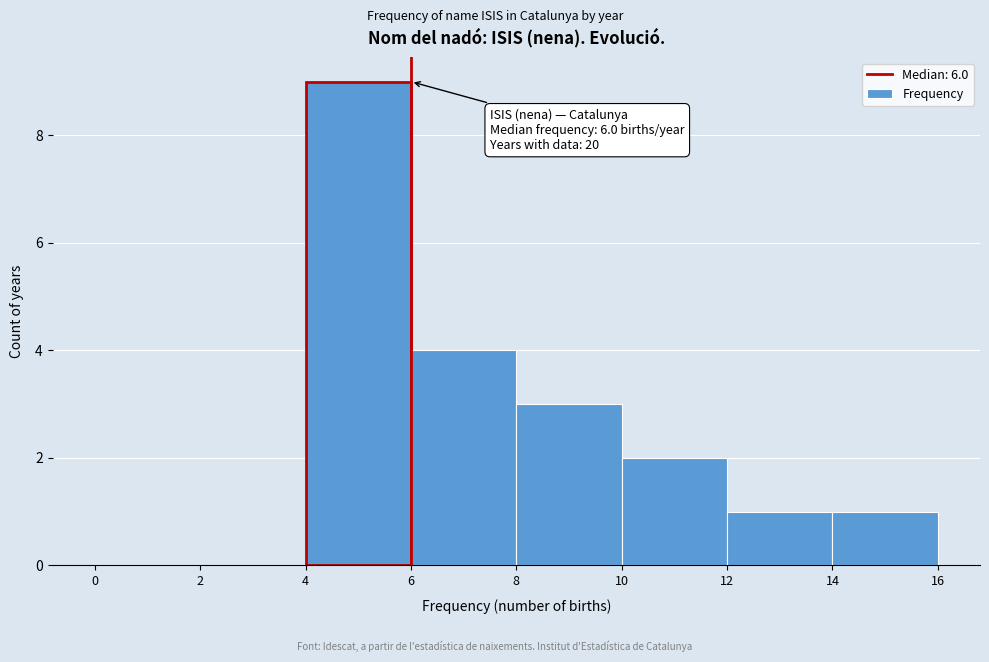

Which range on the x-axis has the tallest bar?

4 to 6